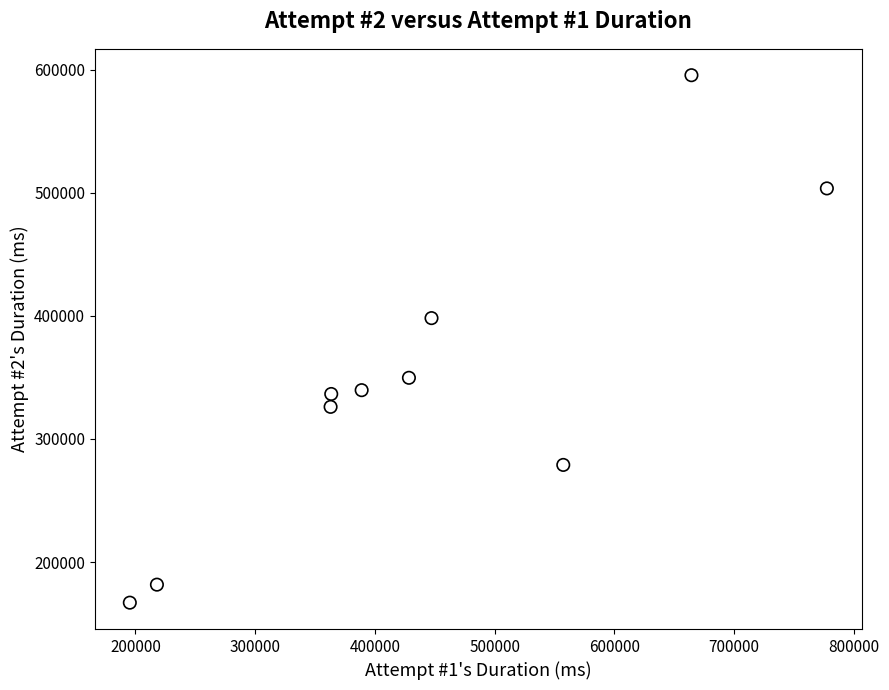

What is the range of Y values (max minus min)?

428643